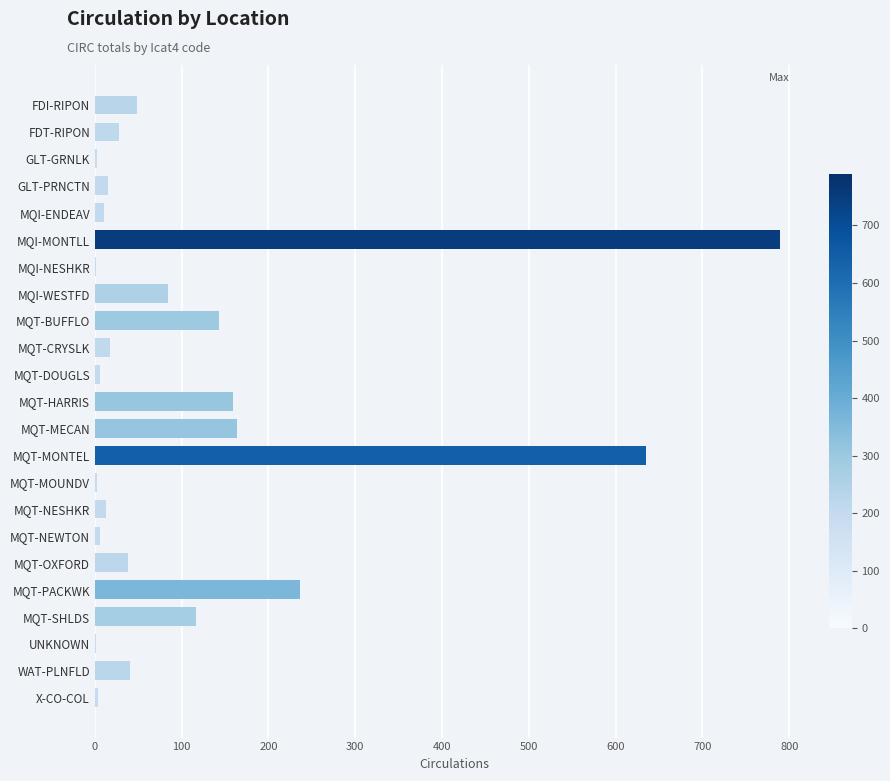

Which label corresponds to the largest value in the chart?

MQI-MONTLL